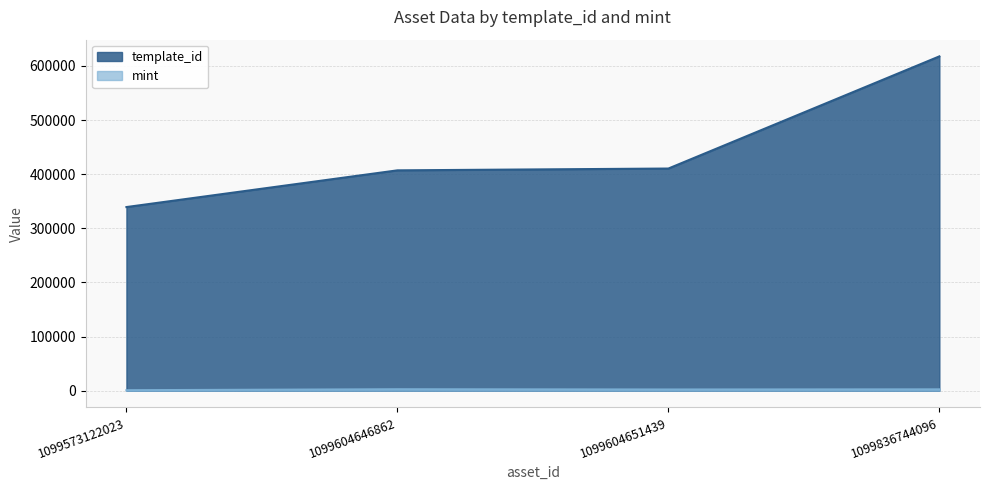

What is the spread (max minus min) of values at 1099604646862?

404247